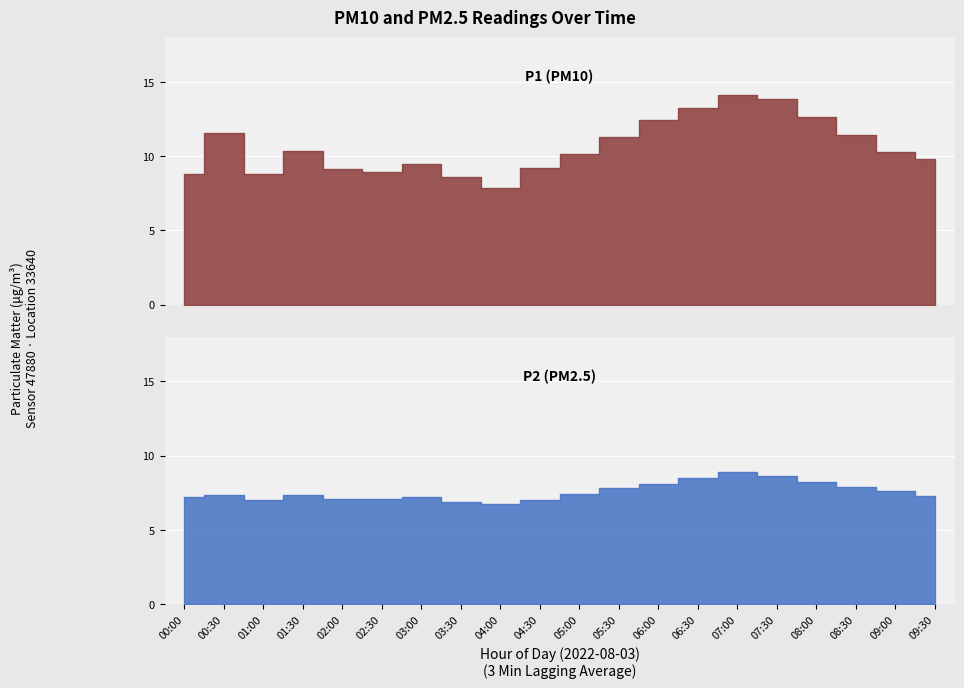

Where is P2 nearest to the value 7?

01:00